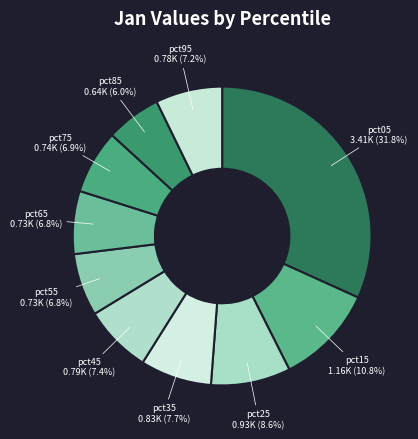

How many slices are in this pie chart?

10